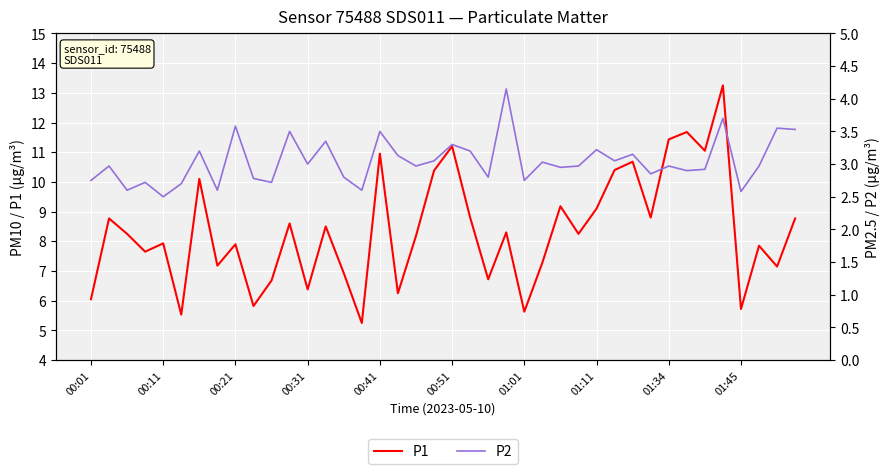

The P1 series shows 11.4 at 01:34. True or false?

True